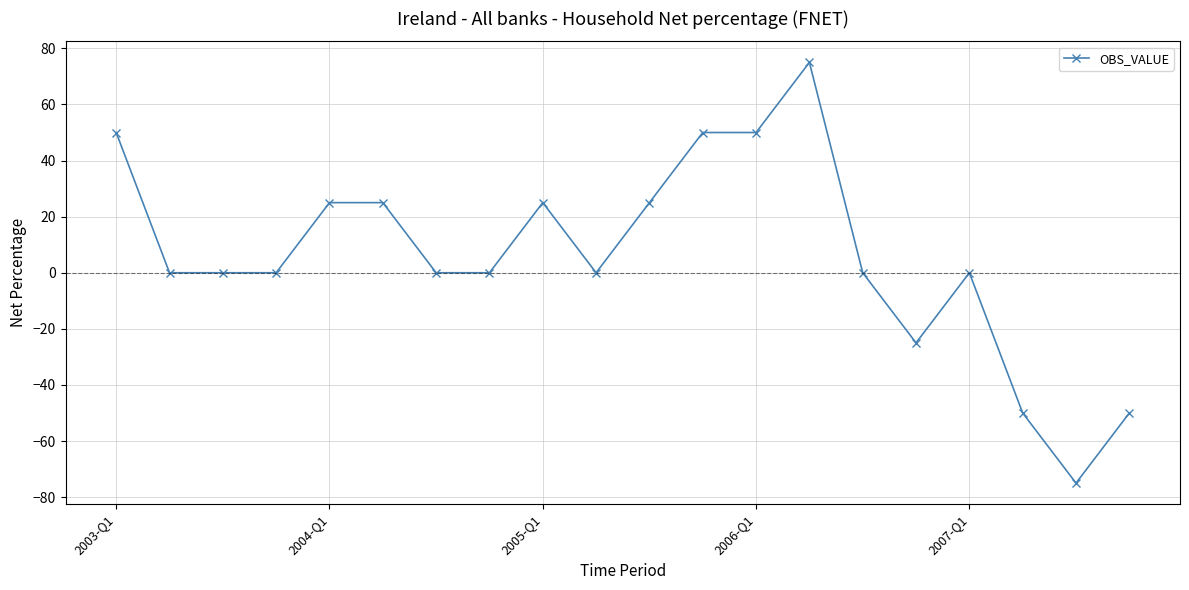

True or false: there are more than 0 points higher than both neighbors.

True